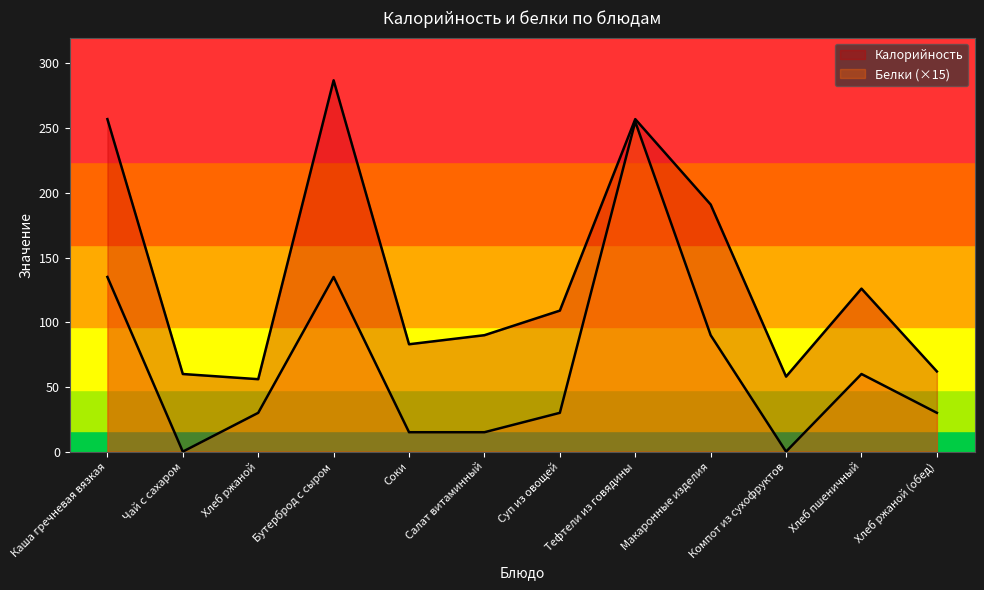

Is the value of Калорийность at Суп из овощей greater than the value of Белки at Макаронные изделия?

Yes